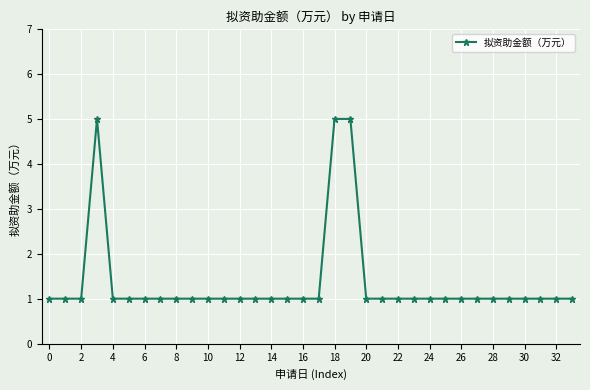

Does the chart display data point markers on the line(s)?

Yes